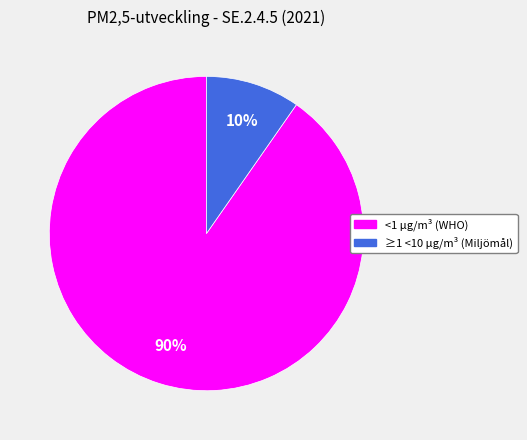

Combined, do <1 µg/m³ (WHO) and ≥1 <10 µg/m³ (Miljömål) account for over 50%?

Yes